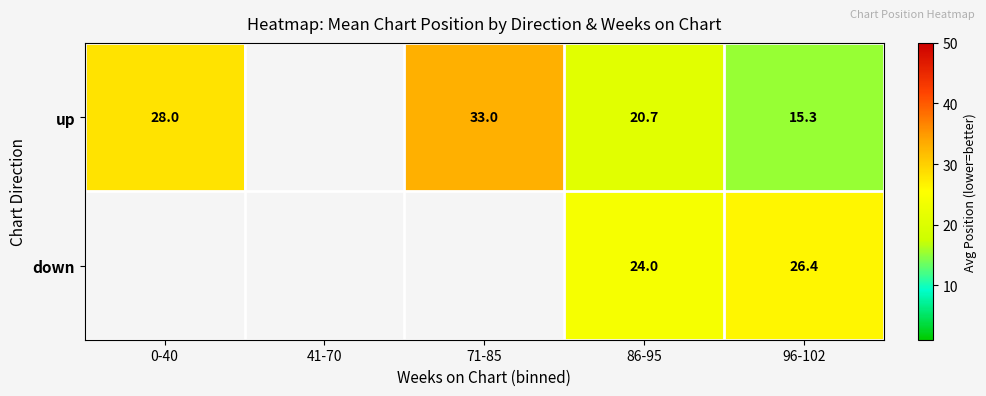

The up series shows 21.2 at 96-102. True or false?

False